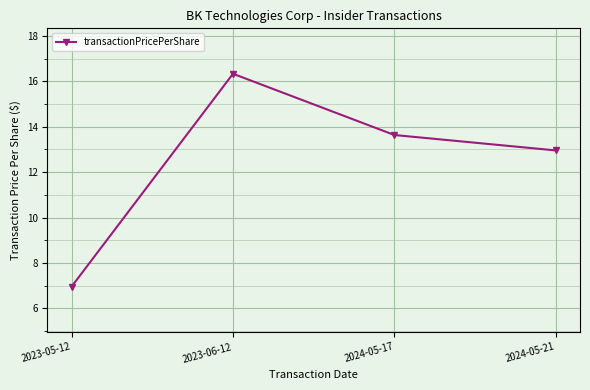

What is the label of the 3rd point from the left?

2024-05-17